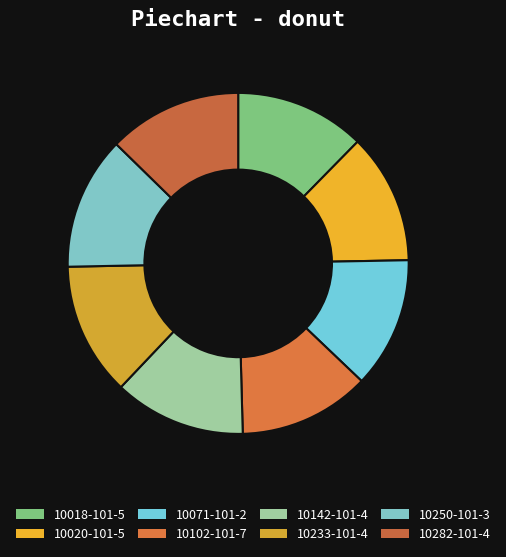

Is there any slice that represents more than half of the pie?

No